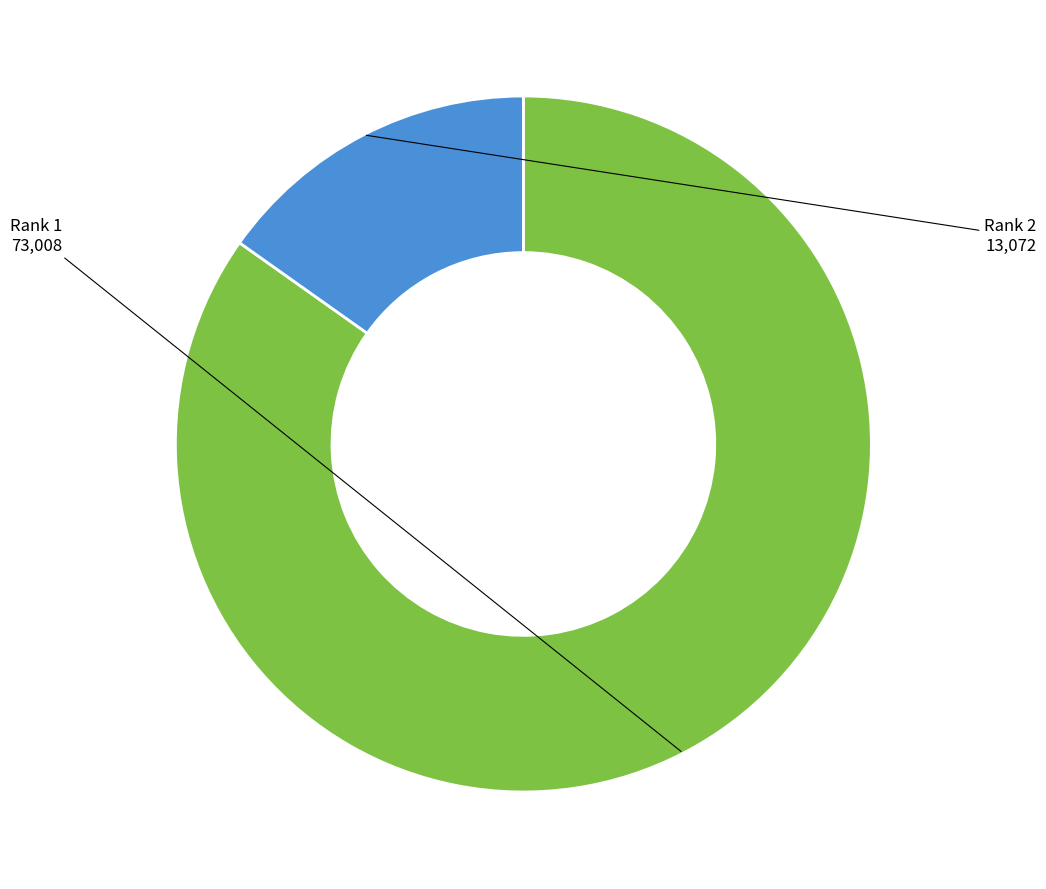

Does any single category account for the majority?

Yes